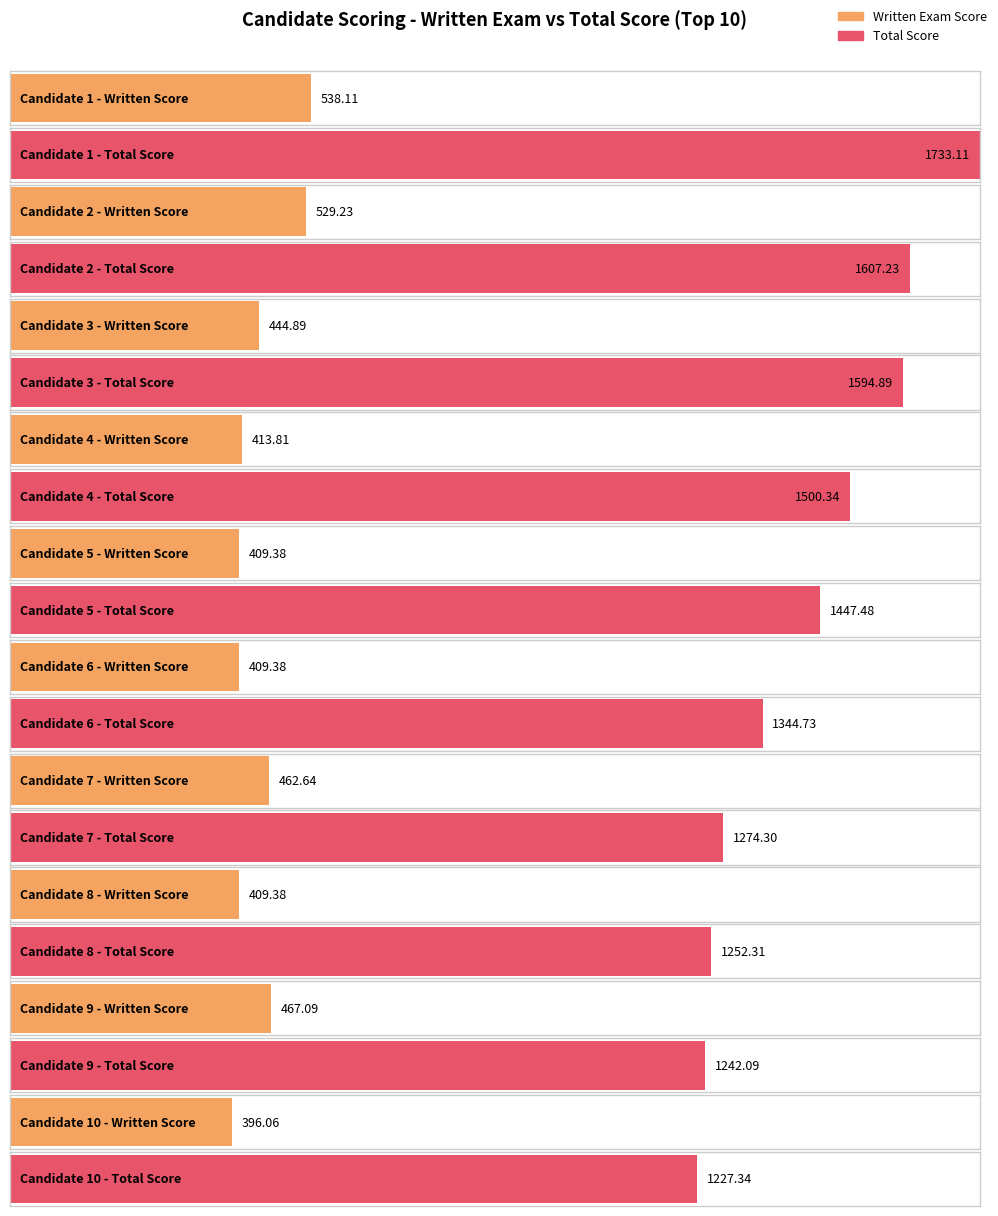

What is the approximate value of ΤΕΛΙΚΗ ΒΑΘΜΟΛΟΓΙΑ at 8?

1252.3